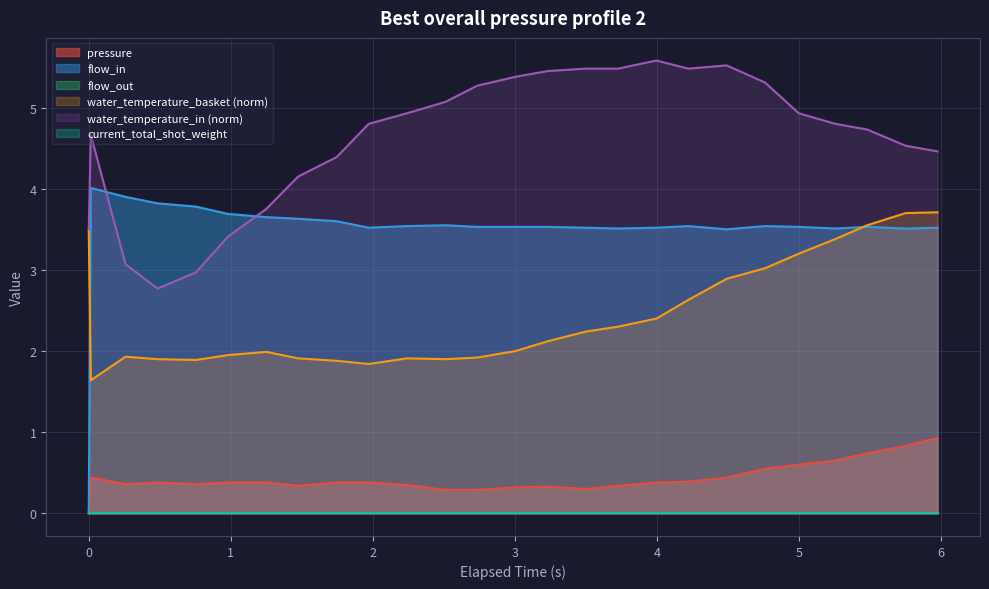

Does the chart display data point markers on the line(s)?

No